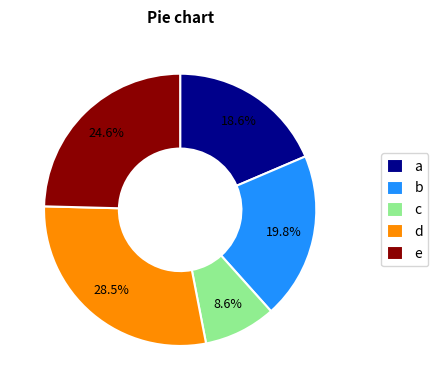

Combined, what portion of the pie is b and a?

38.4%